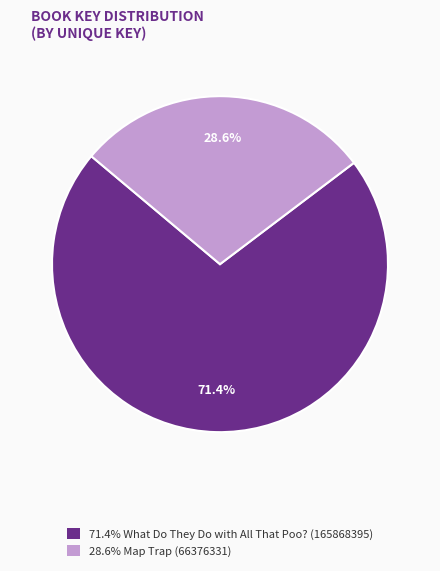

Is there any slice that represents more than half of the pie?

Yes